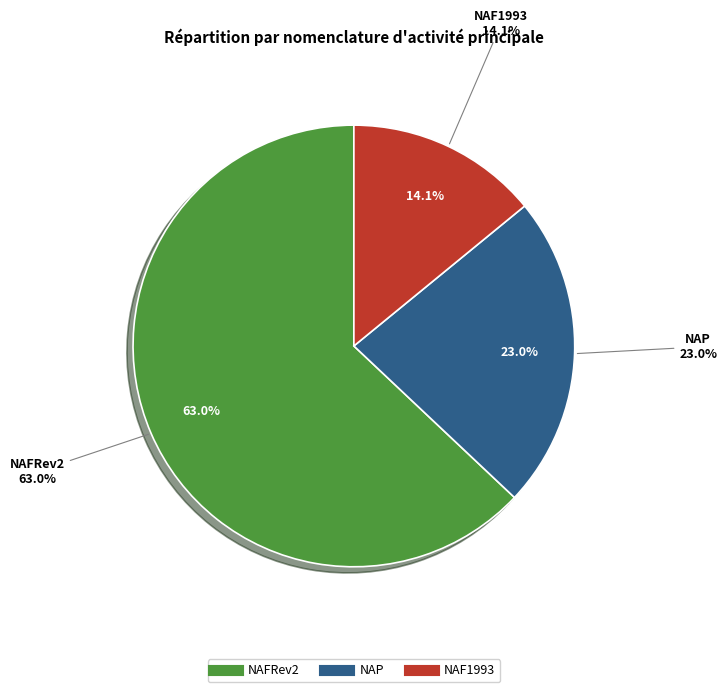

Is false the majority of the pie?

No